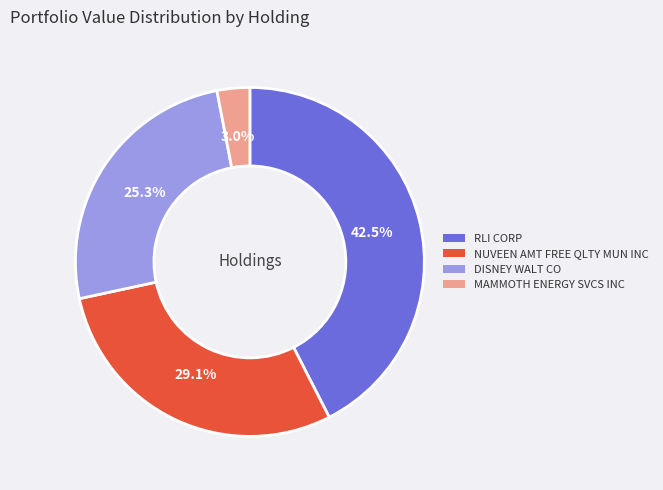

Is there any slice that represents more than half of the pie?

No